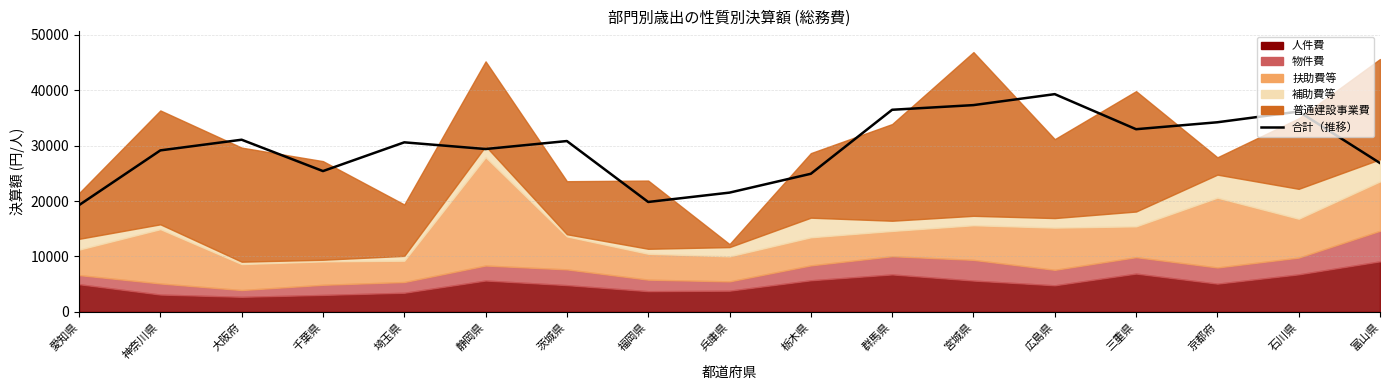

Does the chart have visible grid lines?

Yes